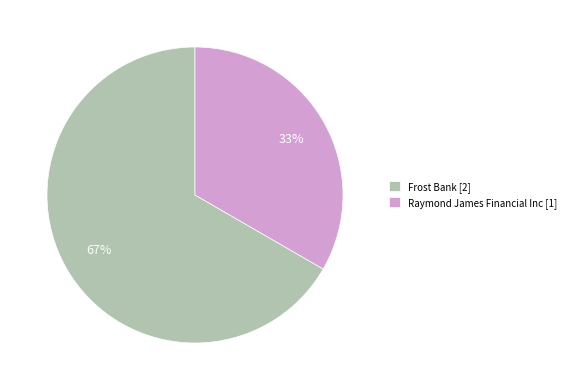

How many slices are in this pie chart?

2